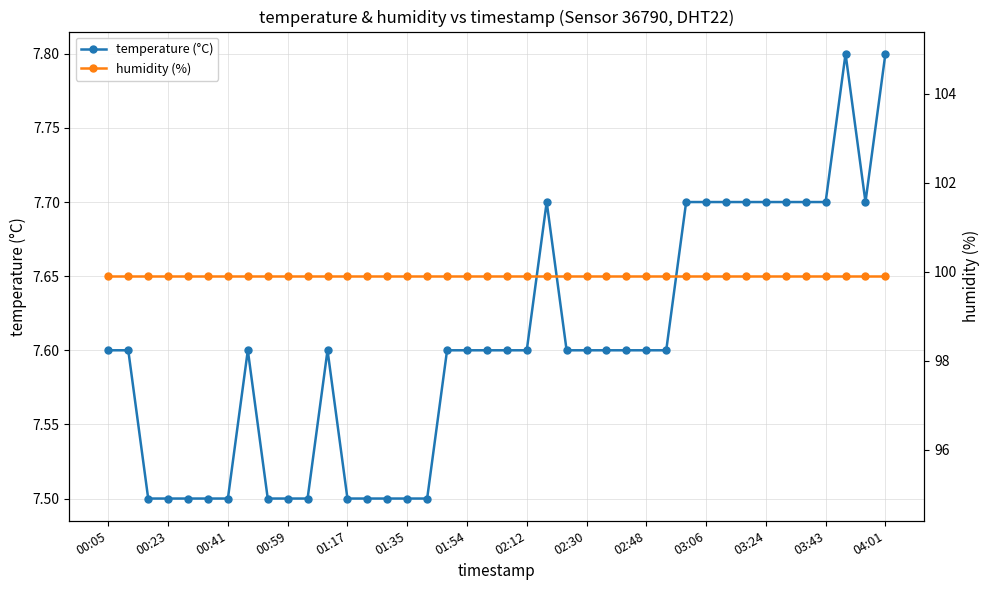

What is the smallest value displayed?

7.5